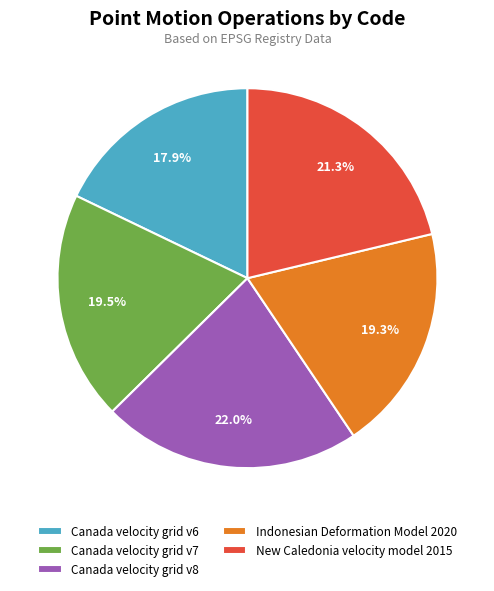

Is there any slice that represents more than half of the pie?

No